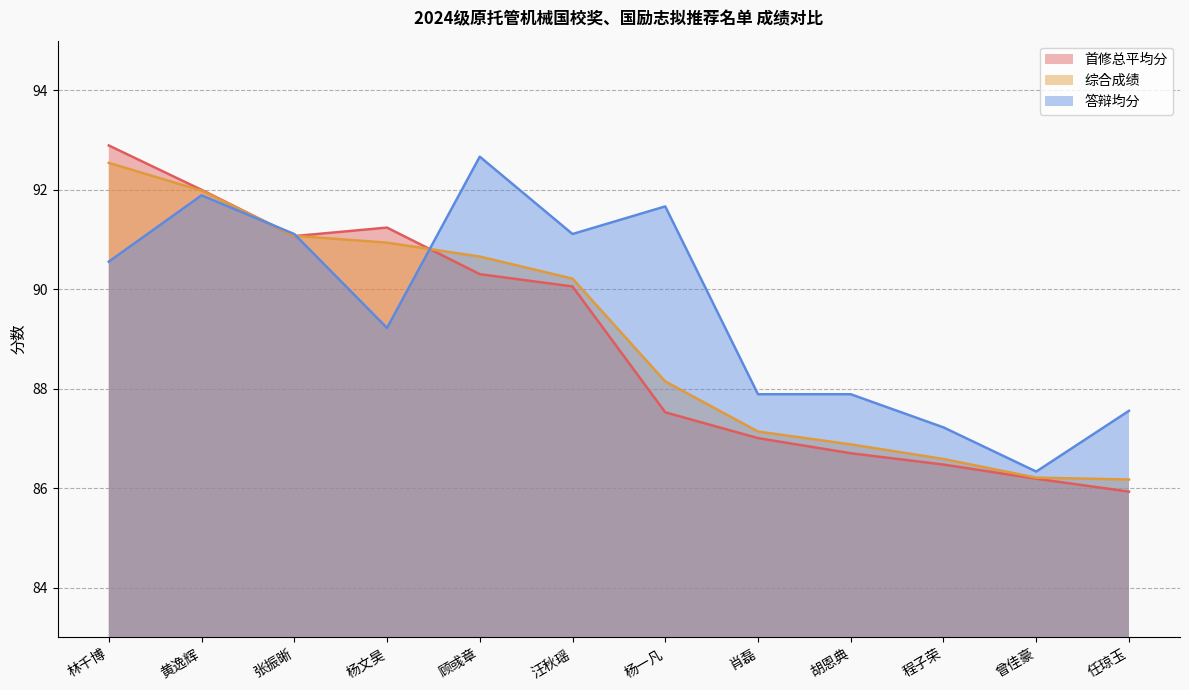

List the labels in order of 答辩均分 value, largest first.

顾彧章, 黄逸辉, 杨一凡, 张振晰, 汪秋瑶, 林千博, 杨文昊, 肖磊, 胡恩典, 任琼玉, 程子荣, 曾佳豪